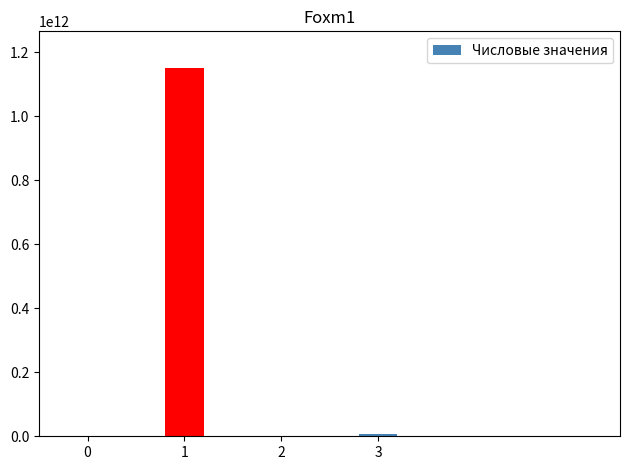

The chart shows a value of 2 at 0. True or false?

True